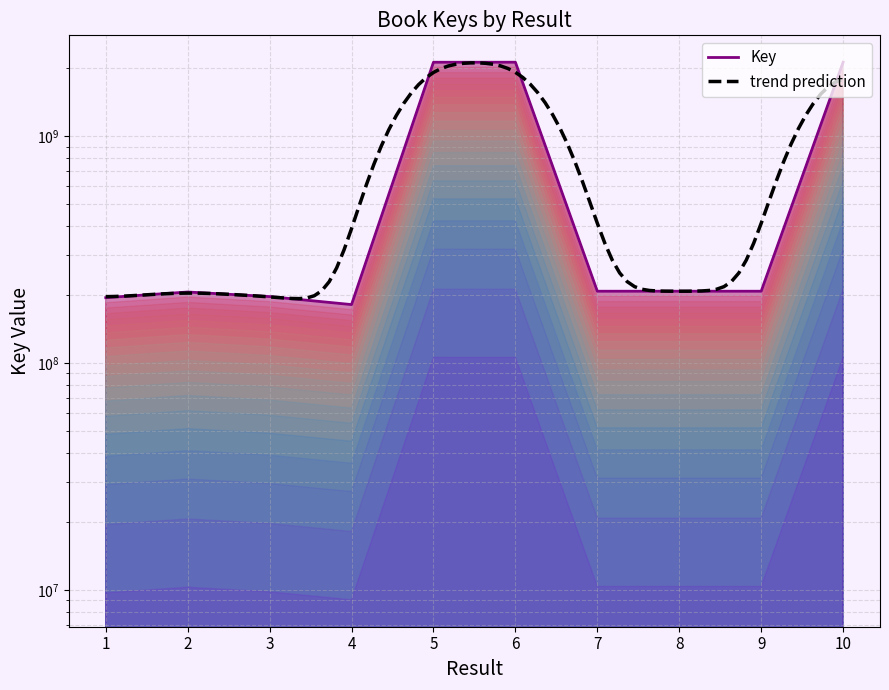

Which category has the lowest value across all series?

4